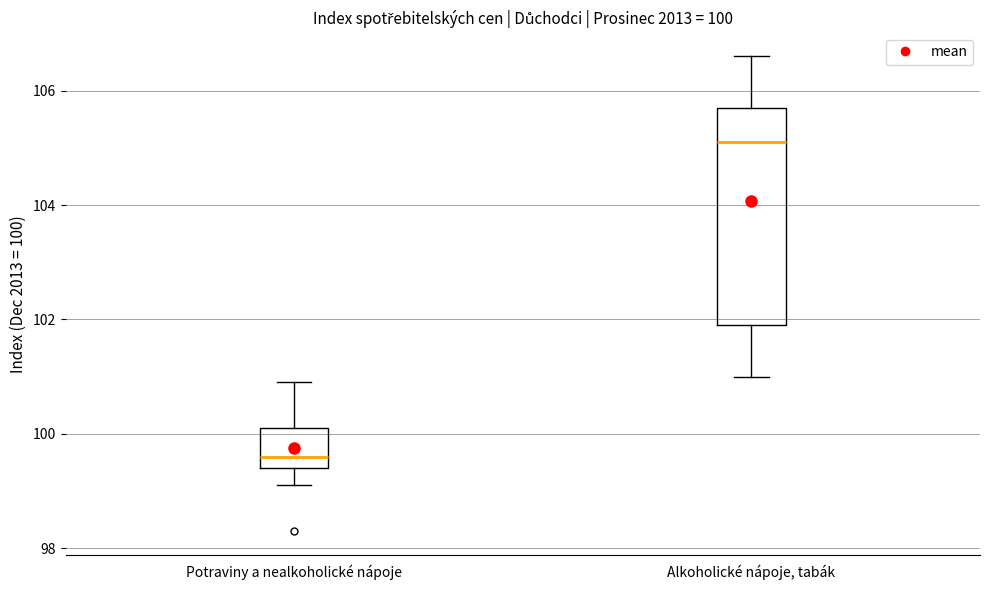

Which box has the highest median line?

Alkoholické nápoje, tabák